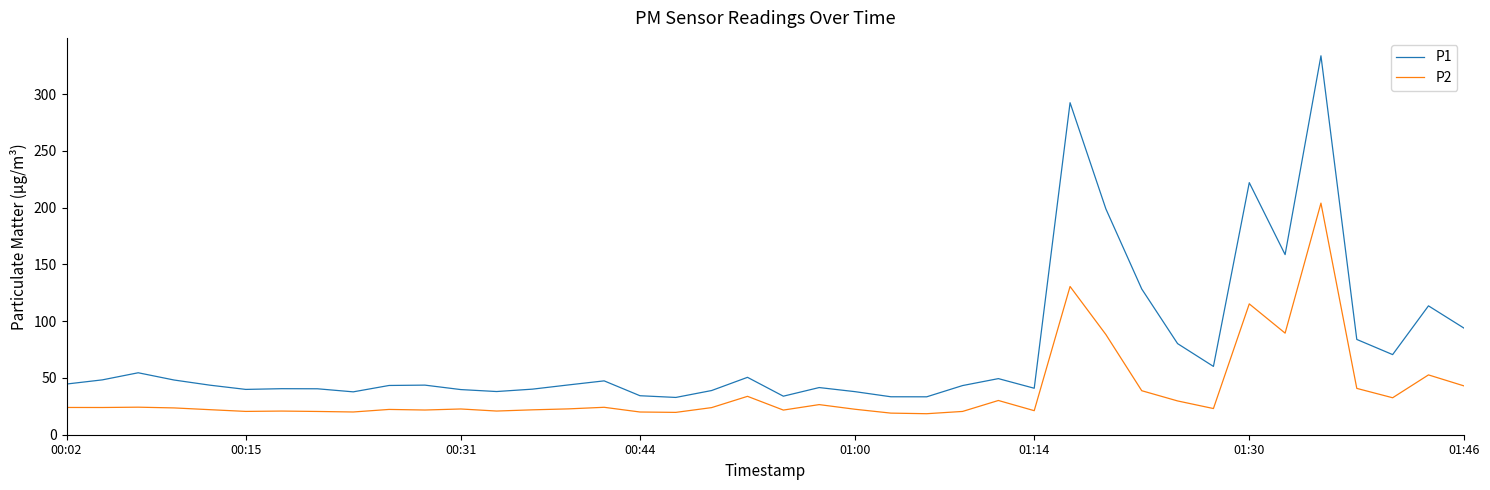

List the series in order of their peak value, highest first.

P1, P2